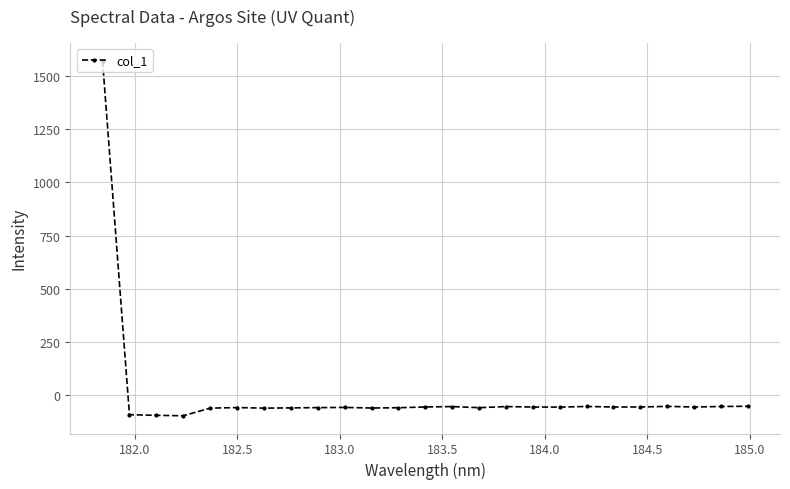

True or false: there are more than 0 points higher than both neighbors.

True